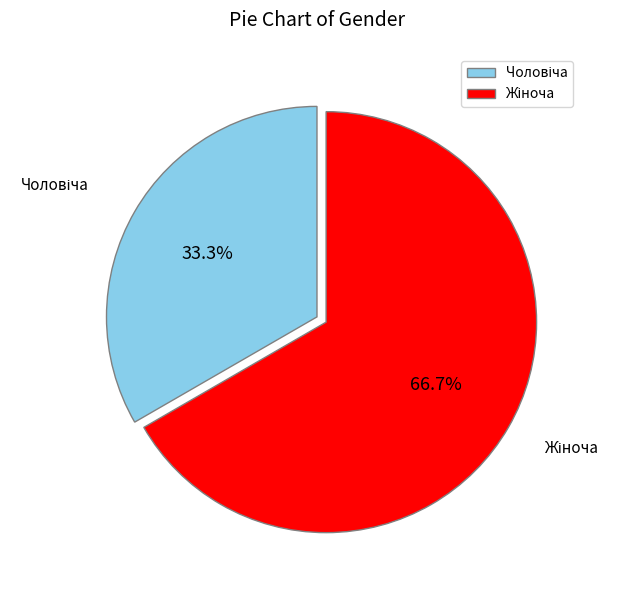

Is there any slice that represents more than half of the pie?

Yes